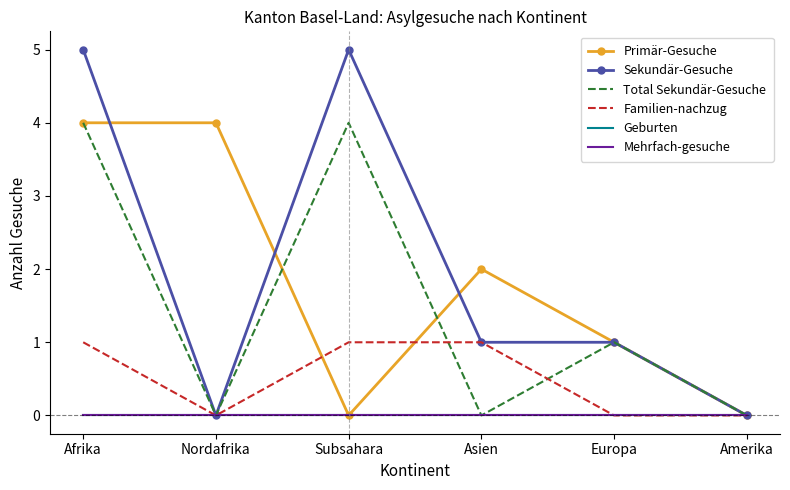

The Total Sekundär-Gesuche series shows 0 at Amerika. True or false?

True